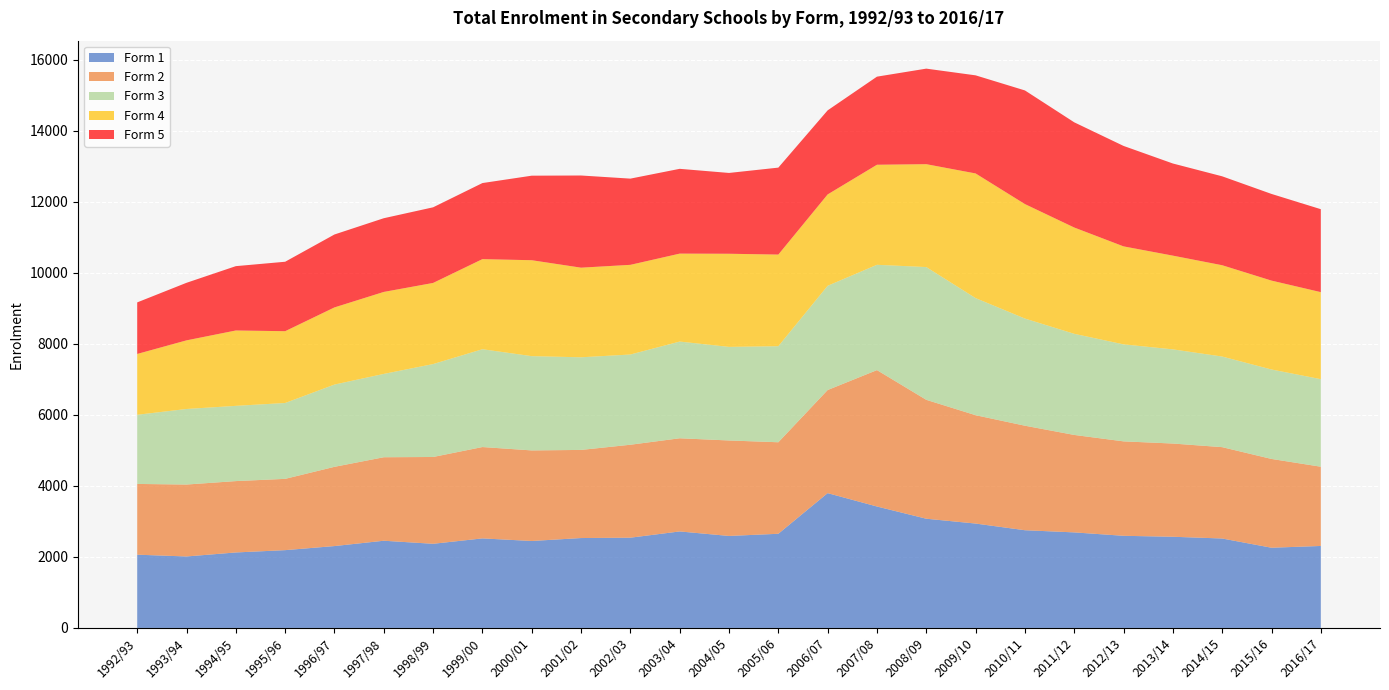

Reading left to right, list all the values displayed in this chart.

Form 1: 2063	2013	2126	2191	2306	2456	2370	2522	2449	2532	2542	2718	2591	2652	3797	3420	3076	2940	2752	2691	2595	2568	2519	2259	2309
Form 2: 1993	2026	2010	2008	2232	2352	2445	2573	2551	2482	2618	2624	2689	2578	2904	3842	3349	3052	2944	2745	2660	2626	2573	2501	2232
Form 3: 1948	2128	2119	2137	2317	2347	2617	2755	2655	2609	2541	2724	2636	2705	2936	2966	3739	3298	3018	2848	2732	2652	2552	2519	2466
Form 4: 1713	1933	2123	2022	2173	2309	2285	2538	2702	2524	2526	2477	2623	2581	2573	2818	2898	3511	3224	2994	2760	2640	2572	2504	2451
Form 5: 1452	1621	1812	1956	2054	2076	2130	2142	2381	2596	2428	2388	2276	2449	2368	2481	2691	2763	3201	2963	2829	2595	2504	2441	2336